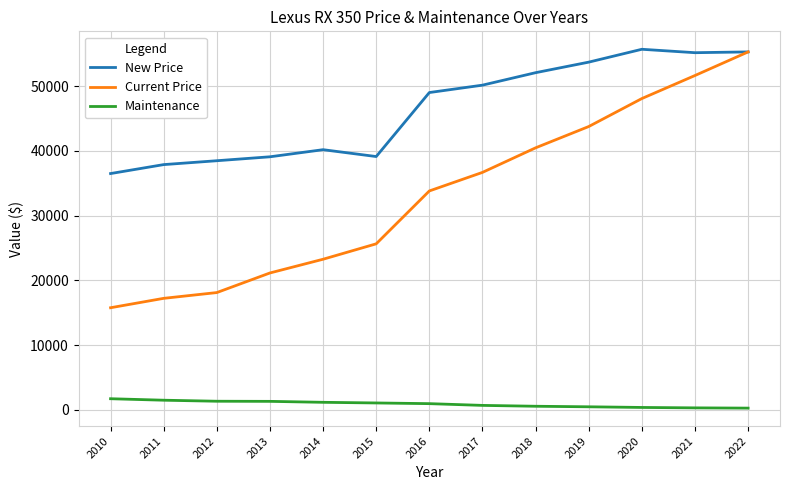

Which series has the widest spread of values?

Current Price